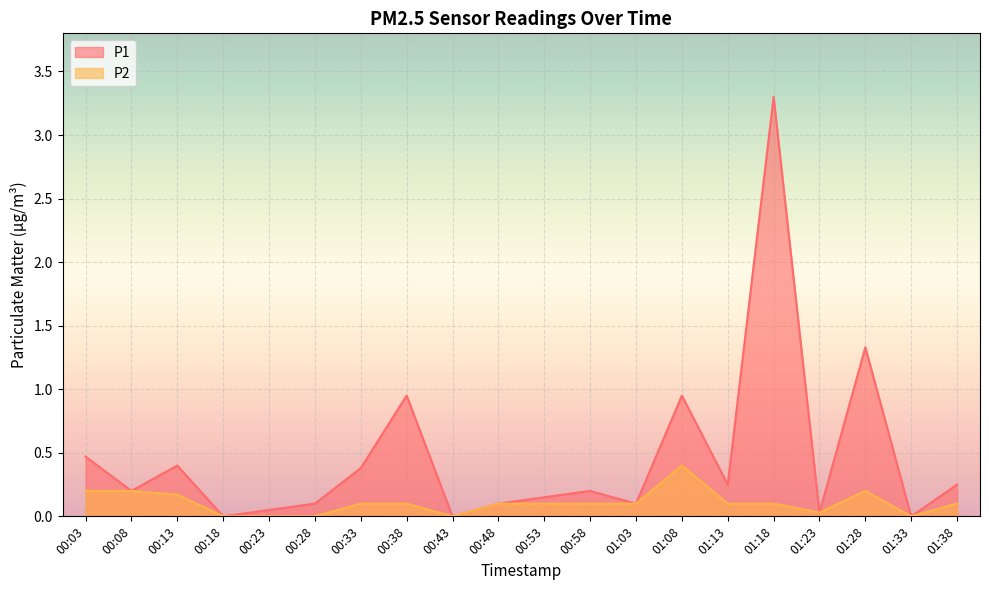

Reading left to right, list all the values displayed in this chart.

P1: 0.5	0.2	0.4	0.0	0.1	0.1	0.4	0.9	0.0	0.1	0.1	0.2	0.1	0.9	0.2	3.3	0.0	1.3	0.0	0.2
P2: 0.2	0.2	0.2	0.0	0.0	0.0	0.1	0.1	0.0	0.1	0.1	0.1	0.1	0.4	0.1	0.1	0.0	0.2	0.0	0.1